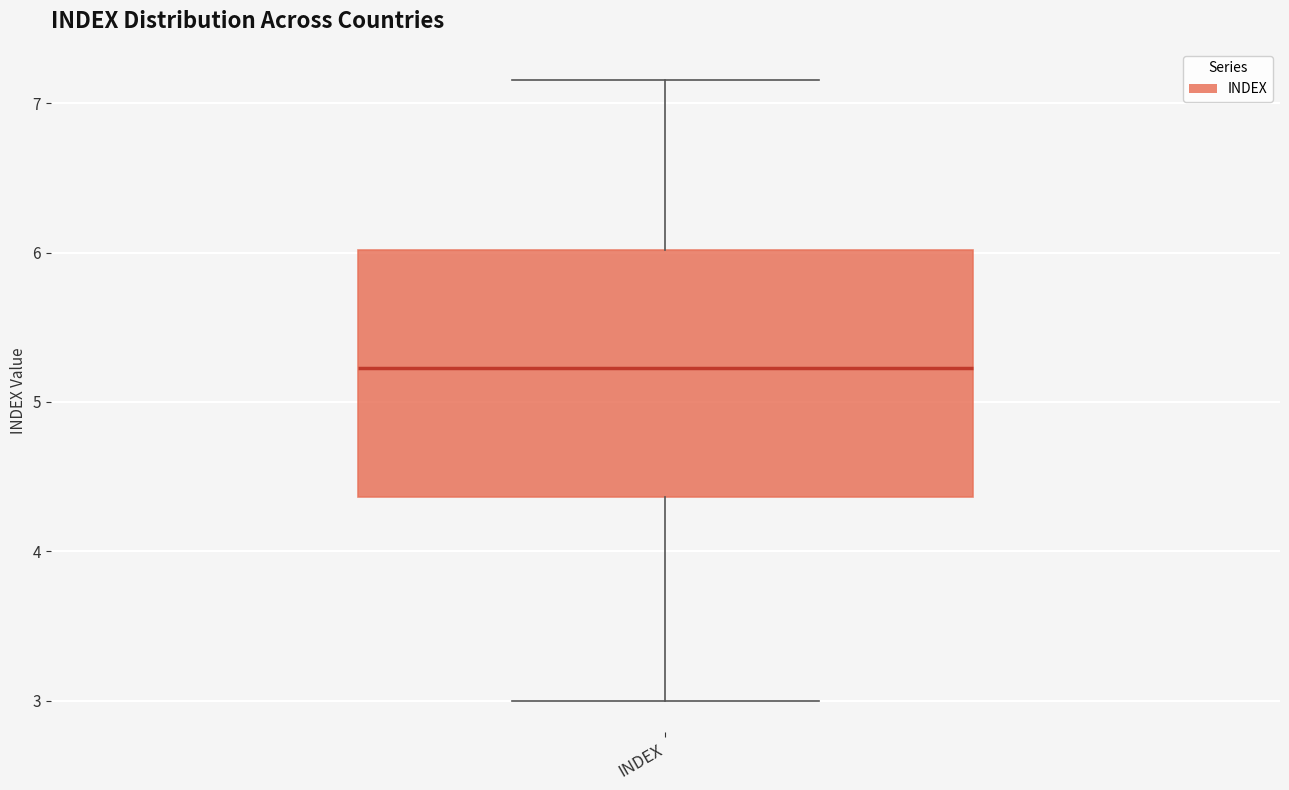

Transcribe this box plot: give where the median line is, the range the box spans, and where the two whiskers end, as read against the y-axis. The values are not printed on the chart, so give them approximately, as read against the axis.

median 5.2, box 4.4 to 6.0, whiskers 3.0 to 7.2